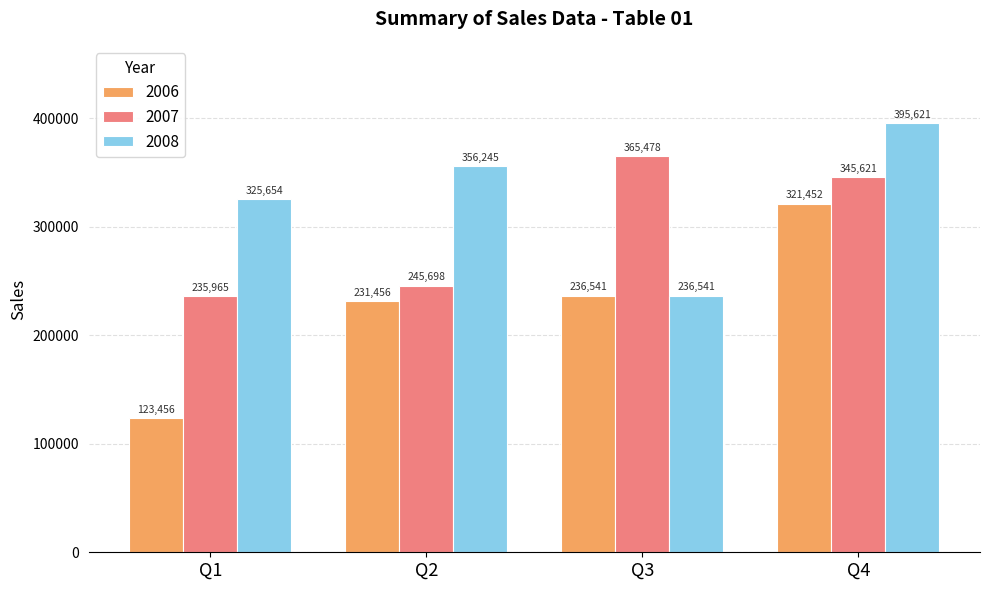

List the series in order of their peak value, lowest first.

2006, 2007, 2008